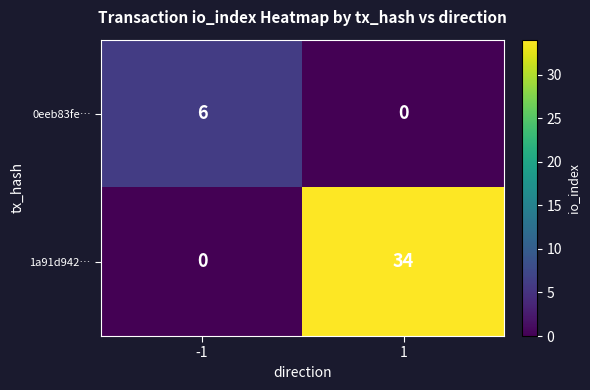

What is the sum of the 1a91d942… values at 1 and -1?

34